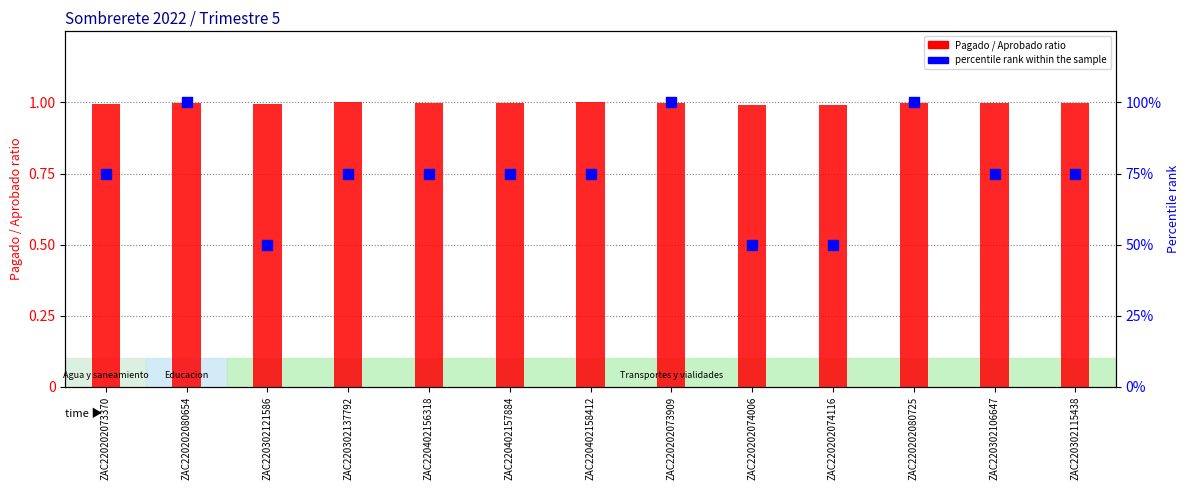

What is the total value across all series at ZAC220202073370?

1.7